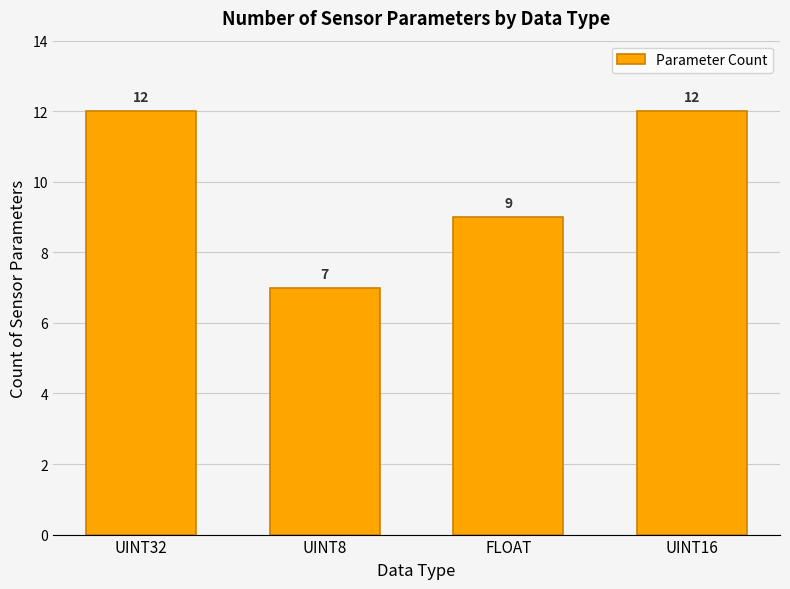

How many values are between 9 and 12?

3